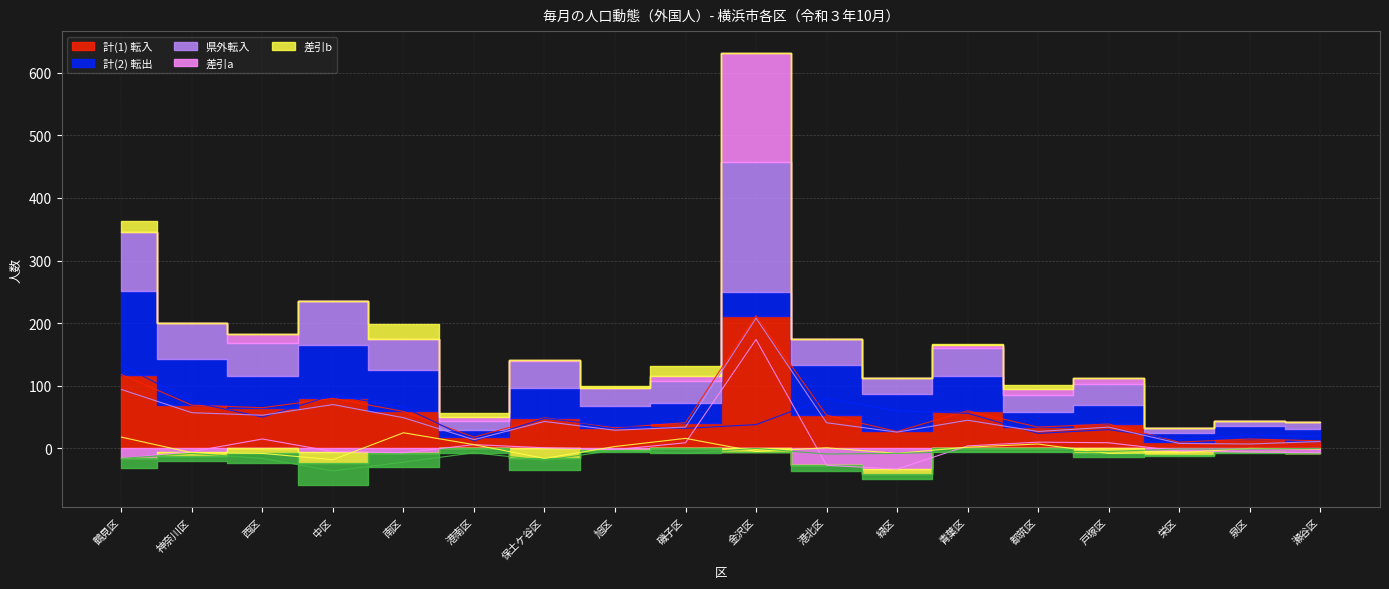

Count the number of categories in the chart.

18